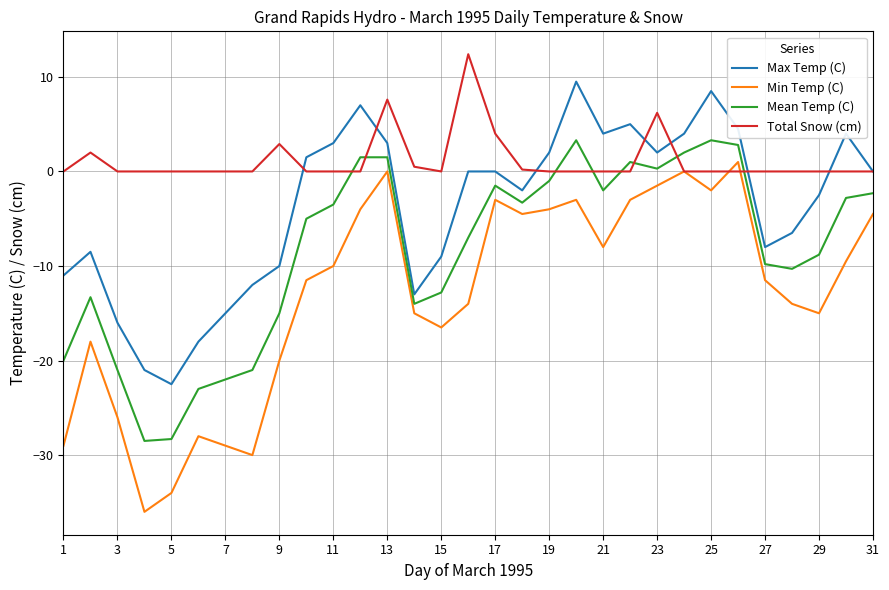

List the series in order of their overall mean, lowest first.

Min Temp (C), Mean Temp (C), Max Temp (C), Total Snow (cm)